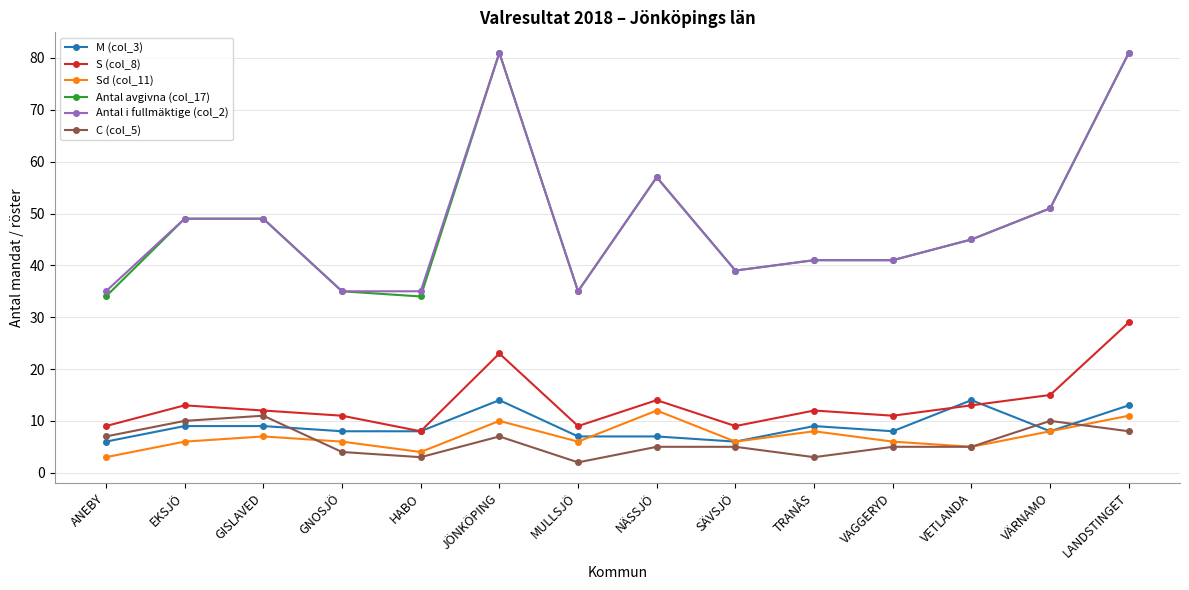

Which series has the largest range (max minus min)?

Antal avgivna (col_17)